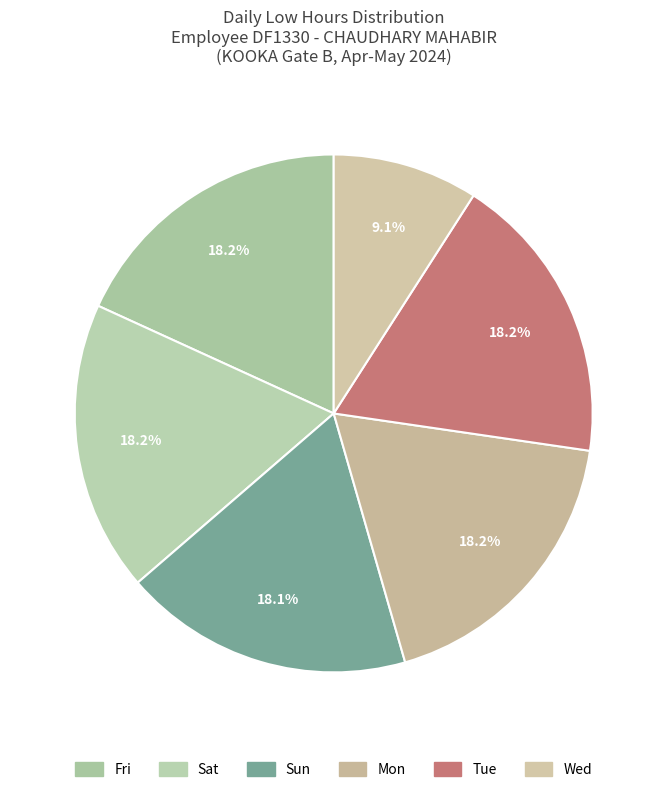

Is there a majority slice in this chart?

No